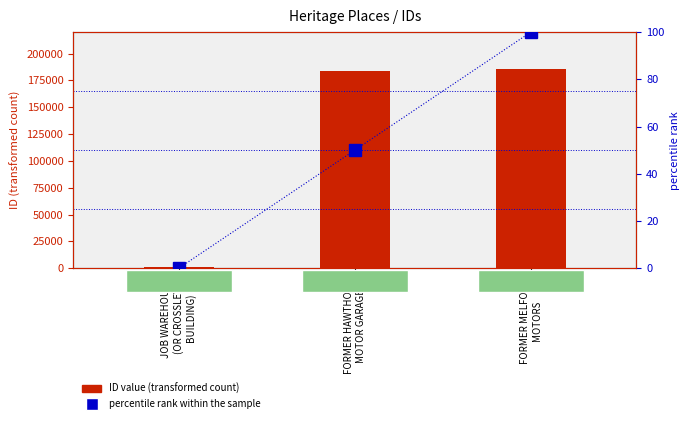

Rank the series at JOB WAREHOUSE
(OR CROSSLEYS
BUILDING) from lowest to highest value.

percentile rank within the sample, ID value